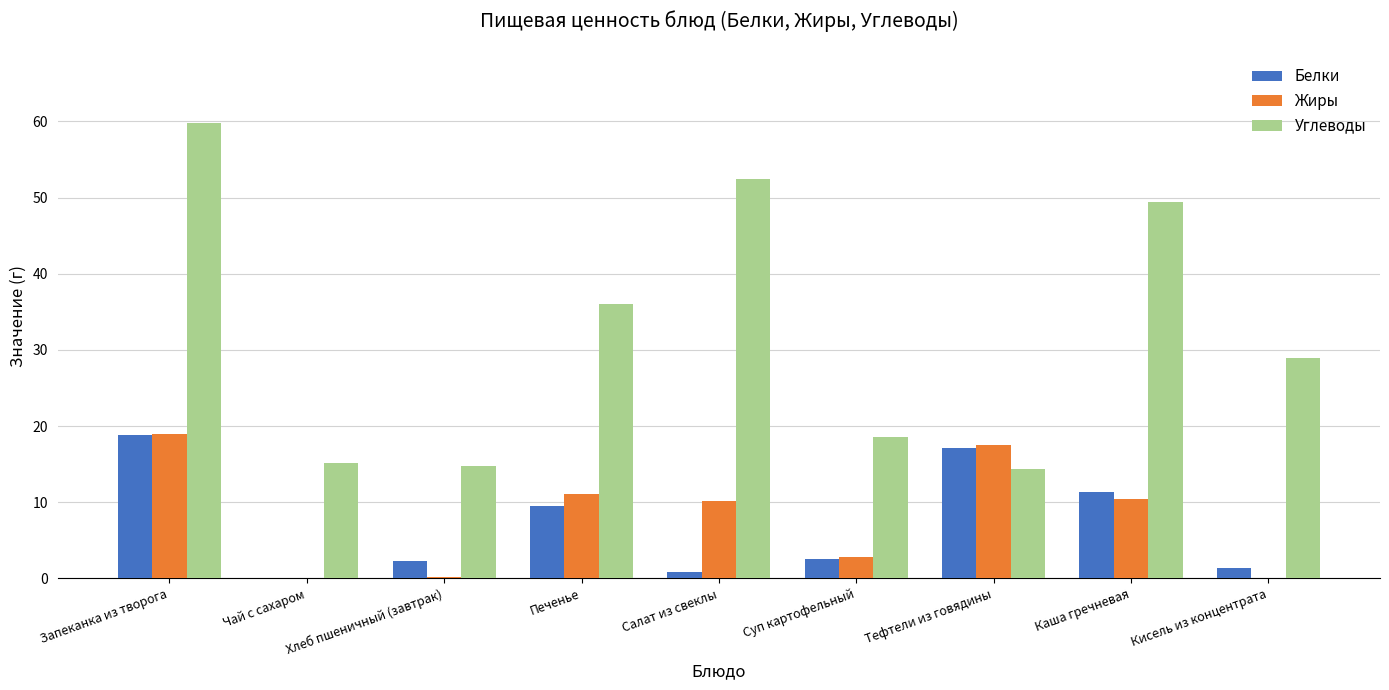

What is the sum of the Жиры values at Тефтели из говядины and Суп картофельный?

20.3